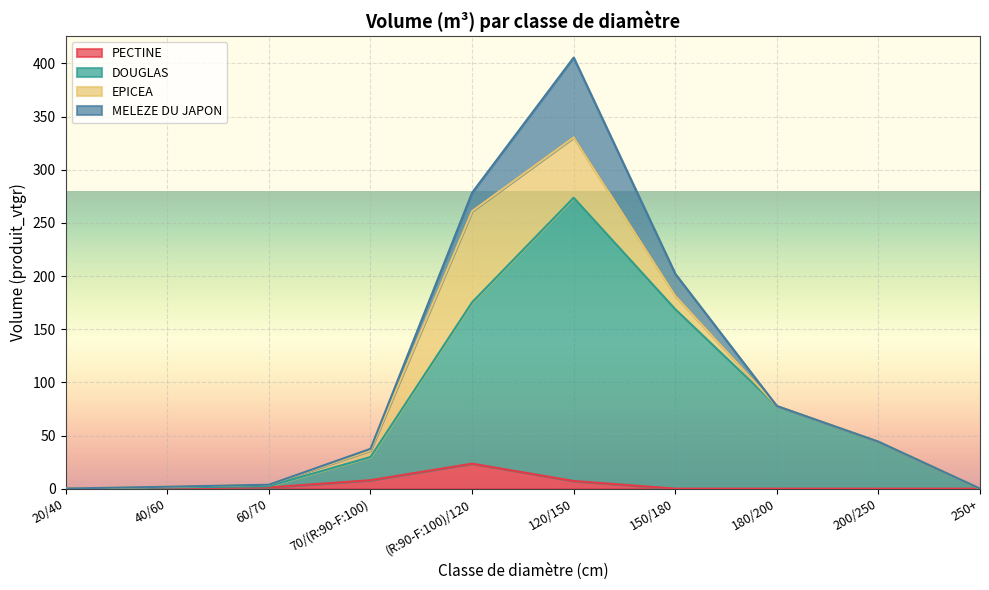

At which category is the sum across all series the highest?

120/150